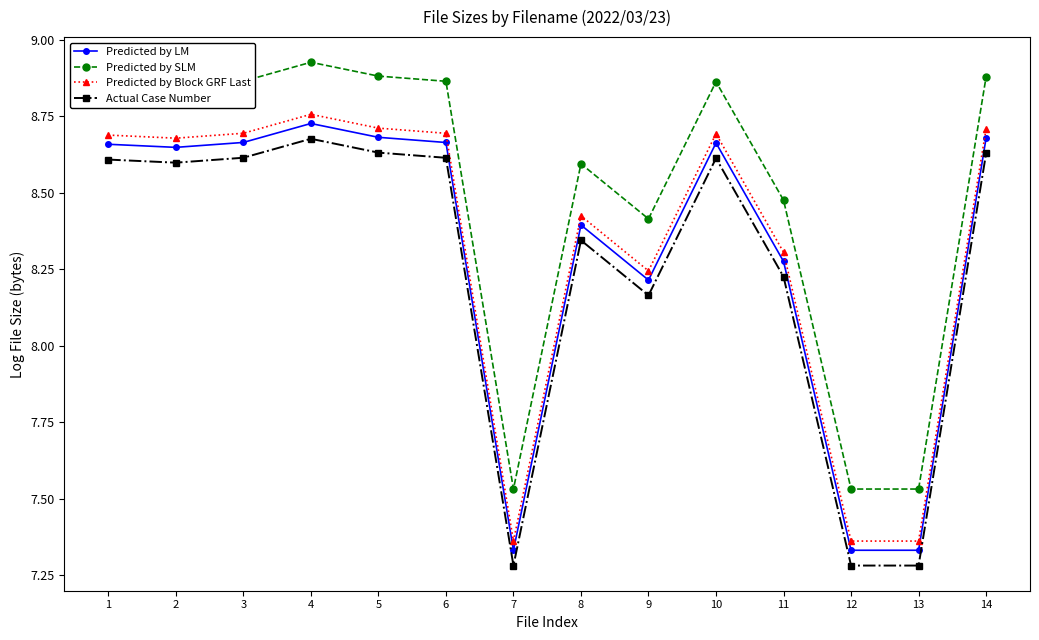

What is the total value across all series at 5?

34.9